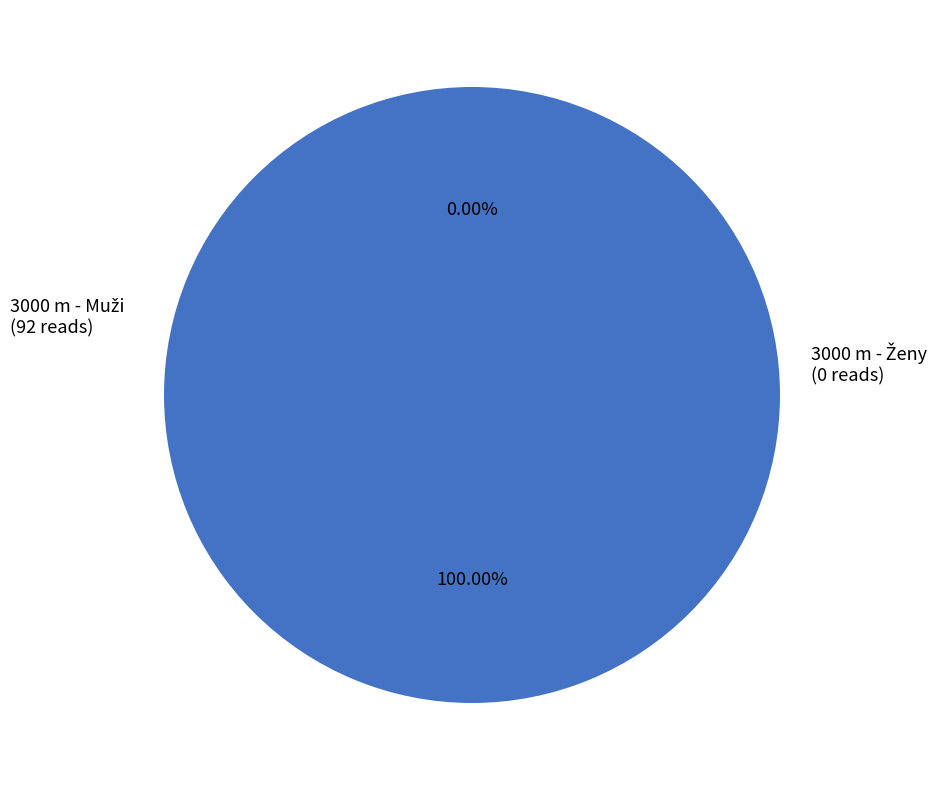

Combined, what portion of the pie is 3000 m - Muži and 3000 m - Ženy?

100.0%